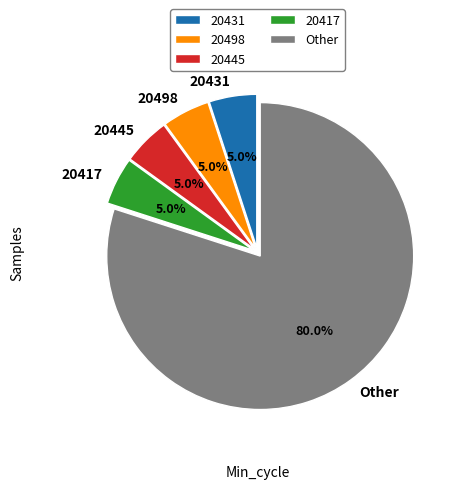

Which category has the biggest portion of the pie?

Other